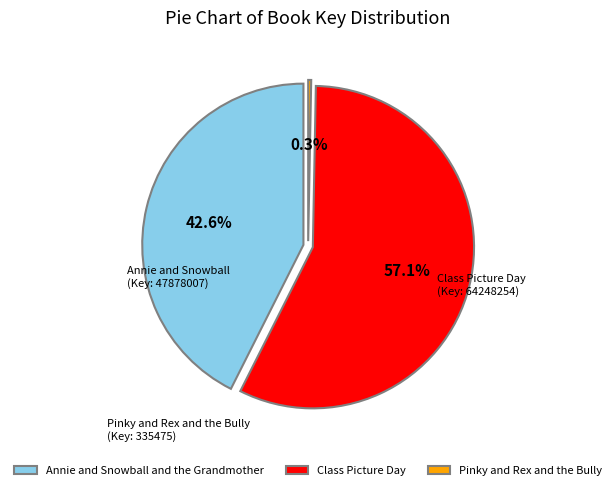

Is the sum of Annie and Snowball and the Grandmother and Pinky and Rex and the Bully greater than half?

No